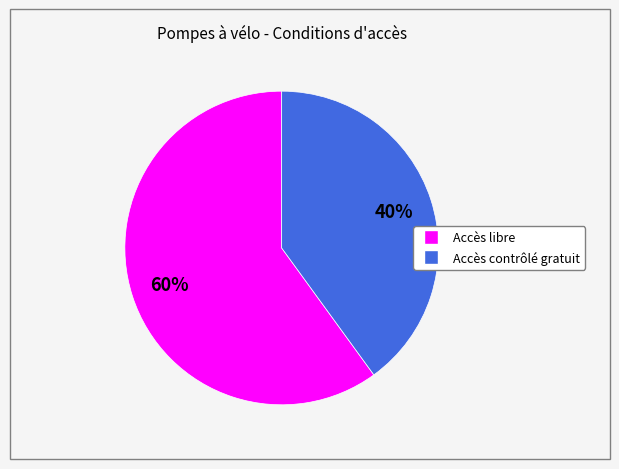

Which has a higher value, Accès libre or Accès contrôlé gratuit?

Accès libre